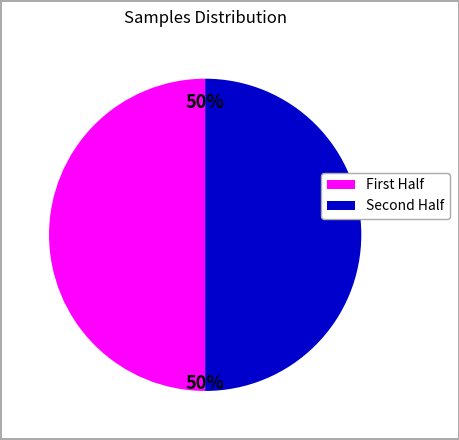

How many slices are in this pie chart?

2